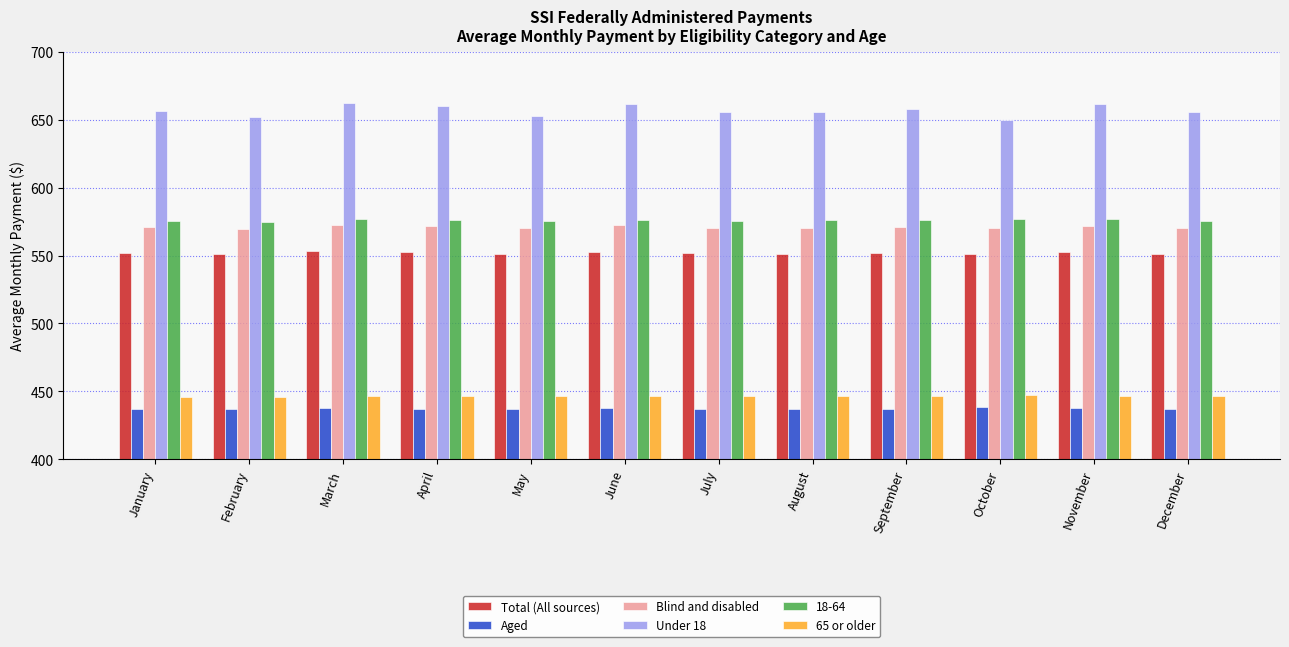

How many bars are there in total?

72